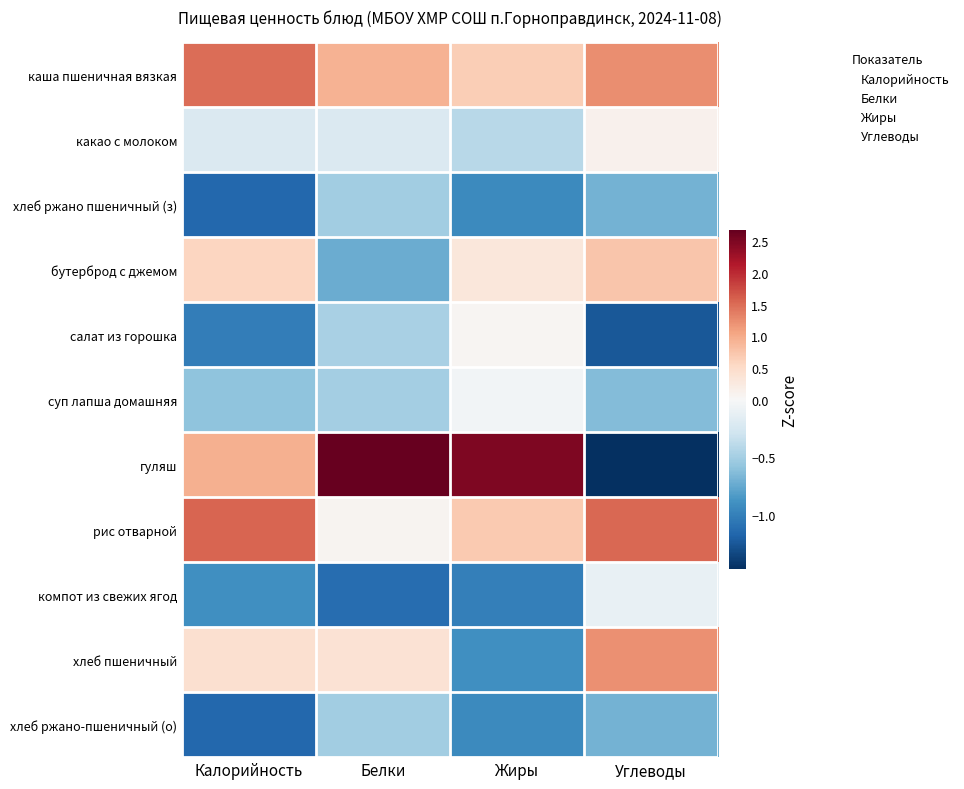

Rank the series by their maximum value, from highest to lowest.

гуляш, рис отварной, каша пшеничная вязкая, хлеб пшеничный, бутерброд с джемом, какао с молоком, салат из горошка, суп лапша домашняя, компот из свежих ягод, хлеб ржано пшеничный (з), хлеб ржано-пшеничный (о)